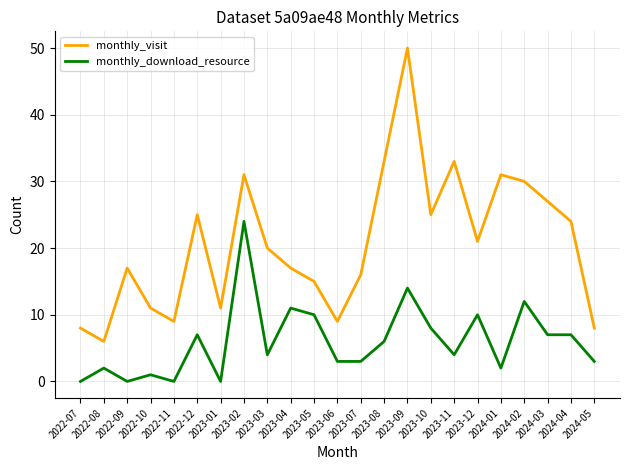

Between 2022-08 and 2023-04, which series saw the biggest shift?

monthly_visit